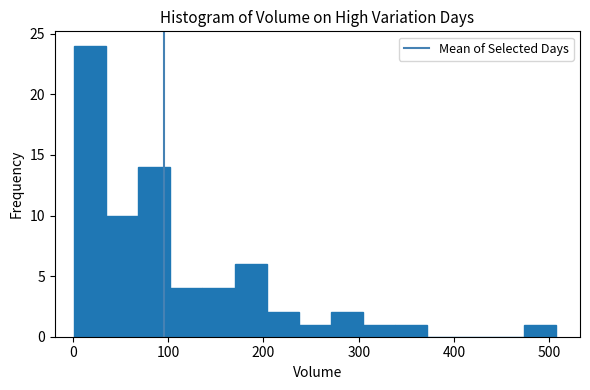

Read against the x-axis, roughly where is the centre of the tallest bar?

20